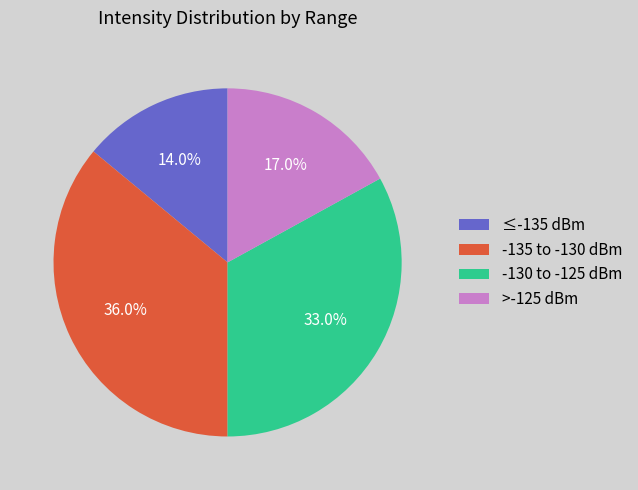

What is the smallest slice in the pie chart?

≤-135 dBm